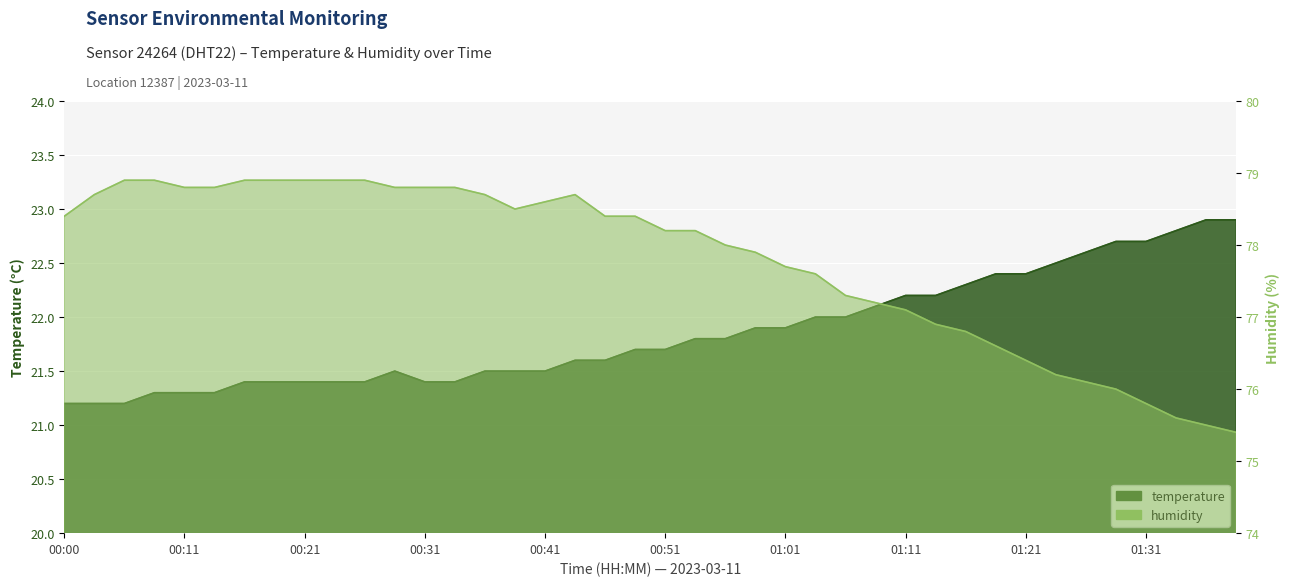

True or false: temperature and humidity intersect in this chart.

False